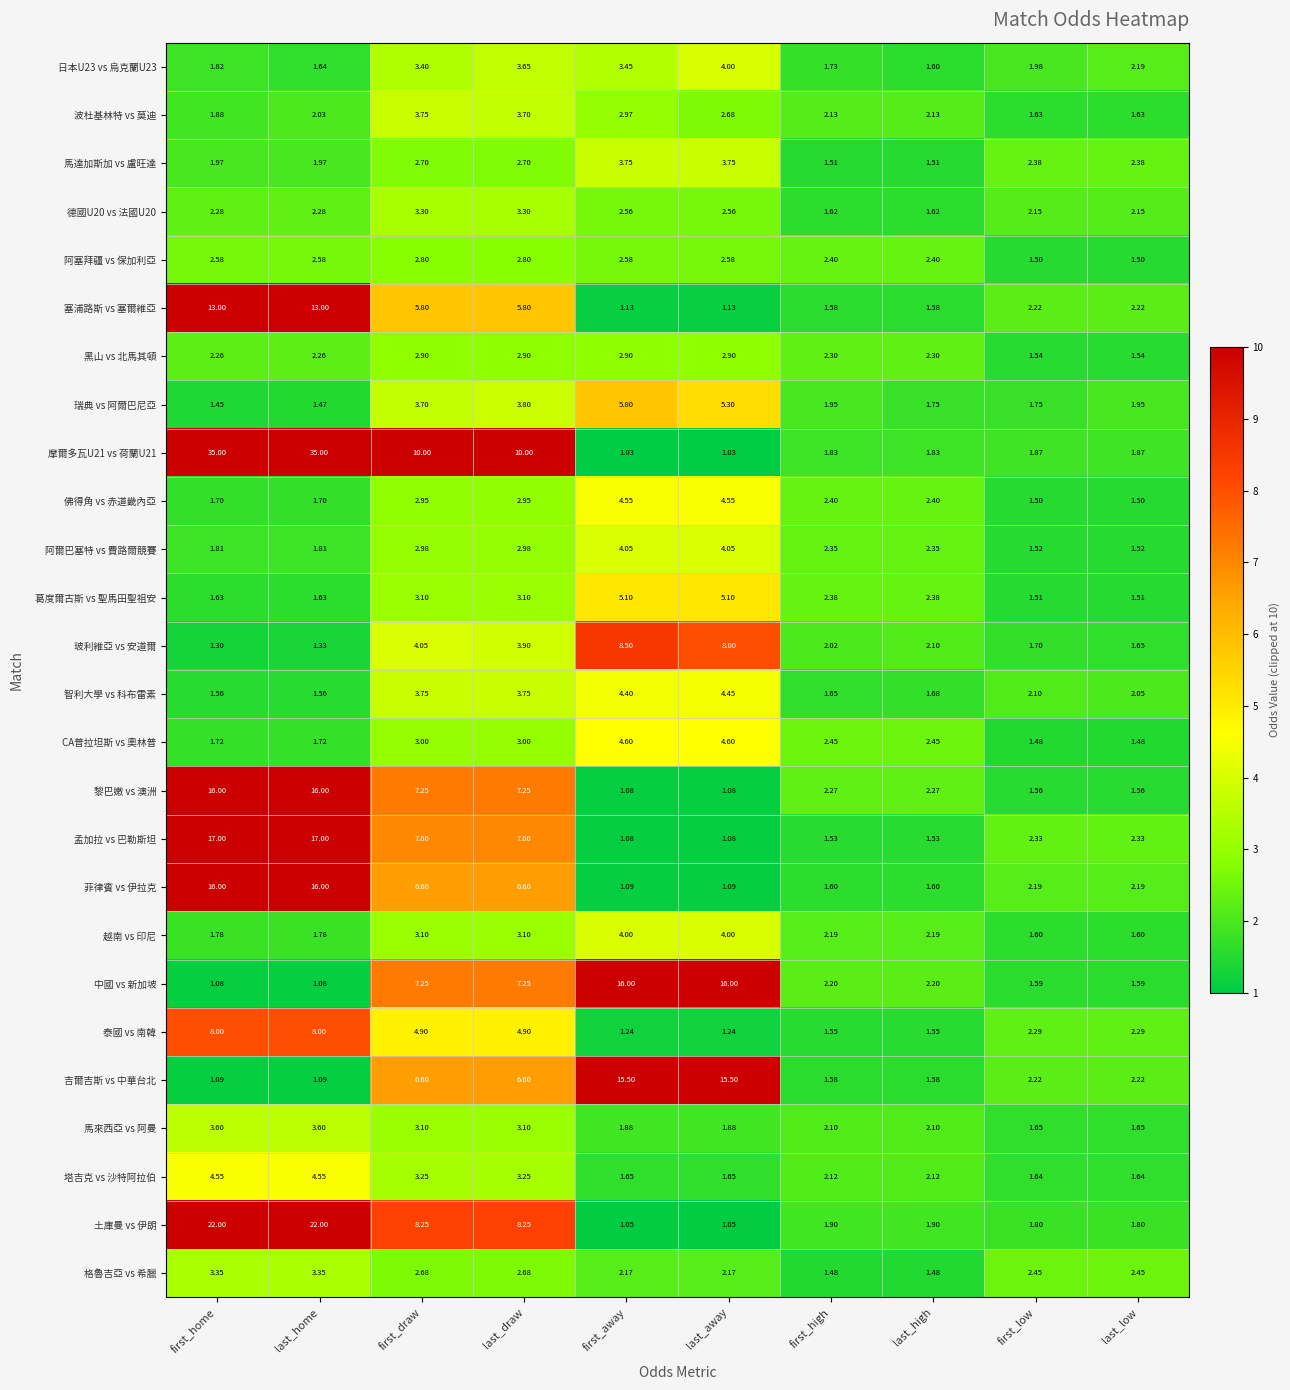

Between first_draw and last_low, which series saw the biggest shift?

摩爾多瓦U21 vs 荷蘭U21